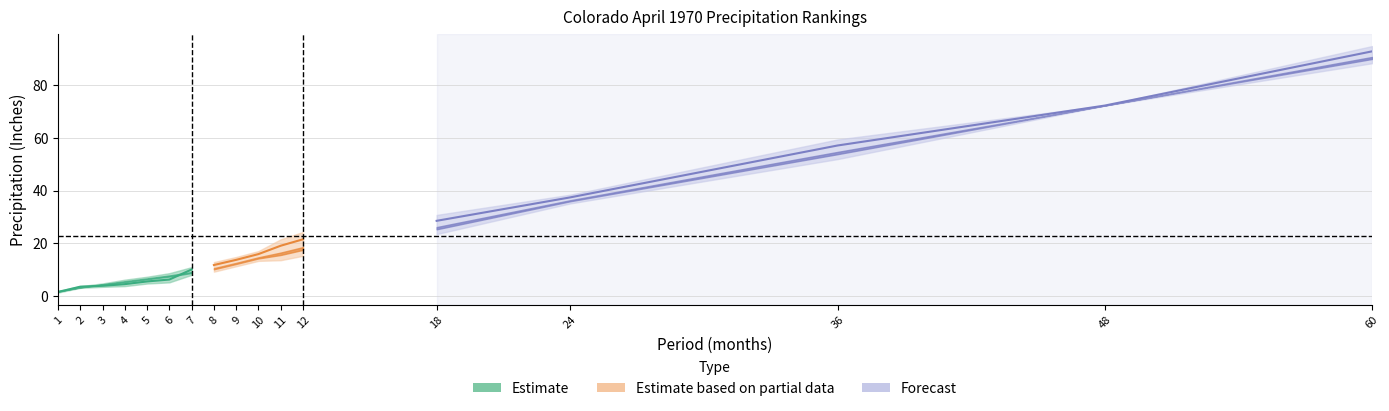

True or false: Value and Departure intersect in this chart.

False